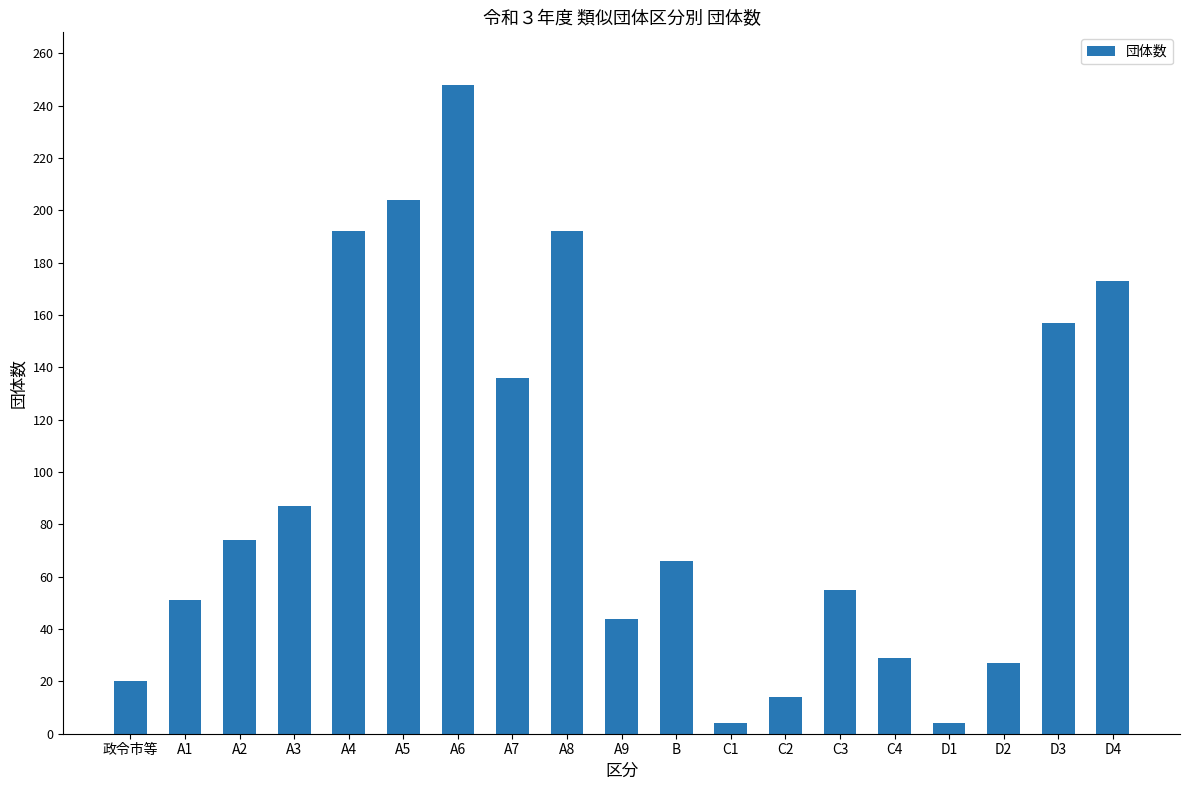

How many values are below 66?

9